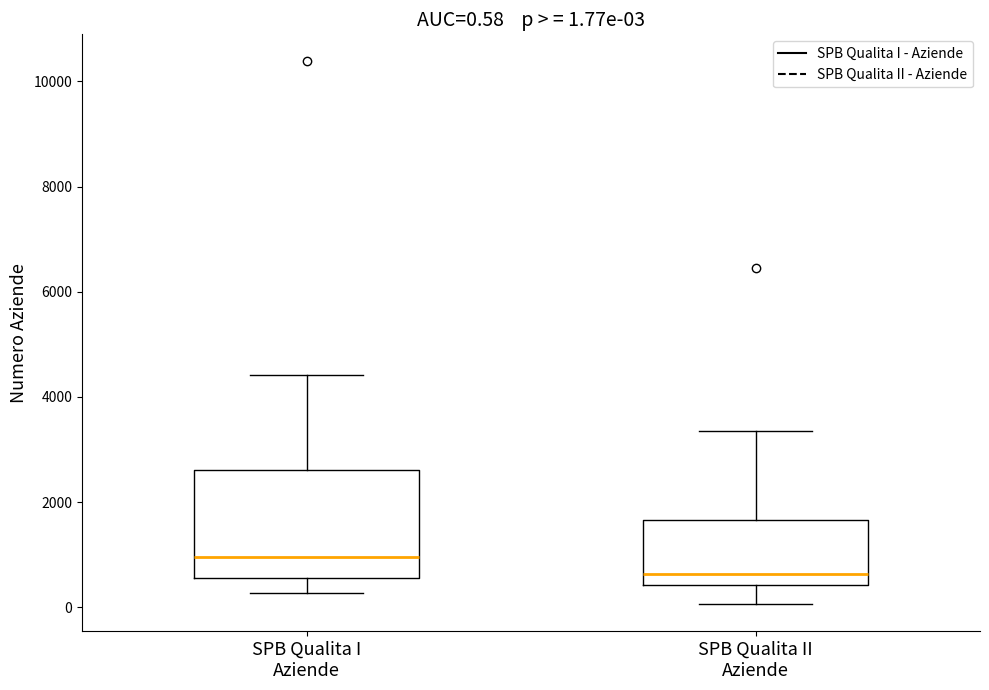

Which box has the lowest median line?

SPB Qualita II Aziende